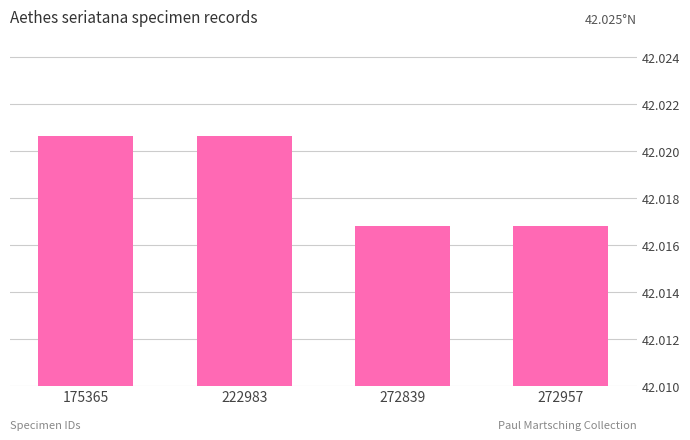

Is it true that the value at 222983 is 12.2?

False